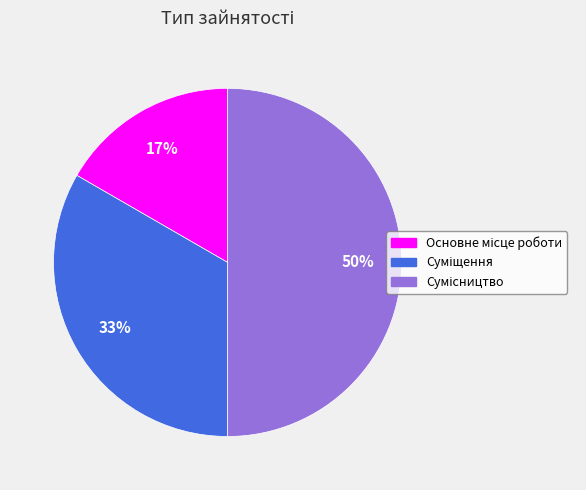

To the nearest percent, what is the difference between the largest and smallest slice percentages?

33%